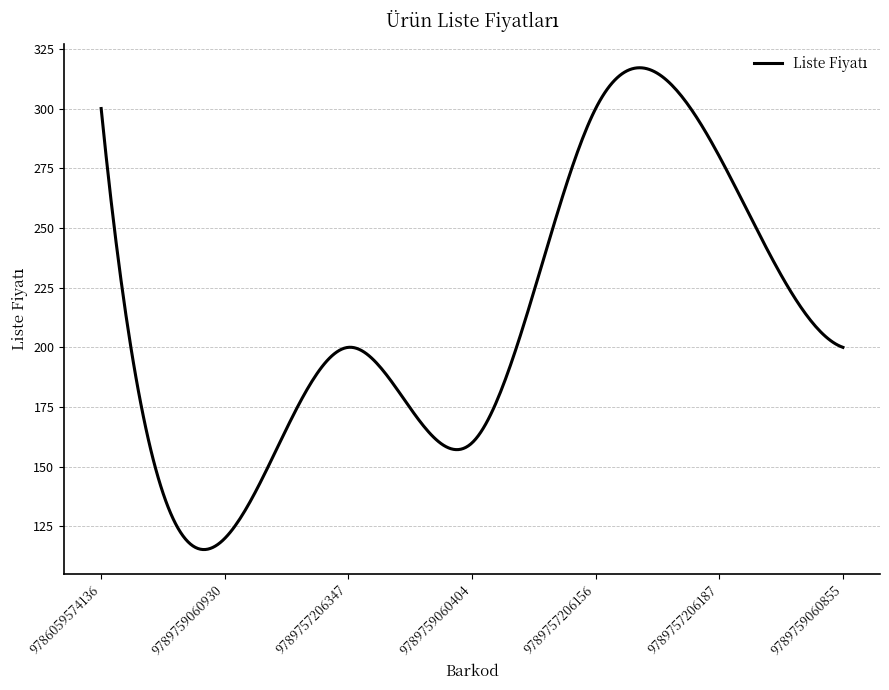

What is the difference between the second highest and second lowest values?

201.7